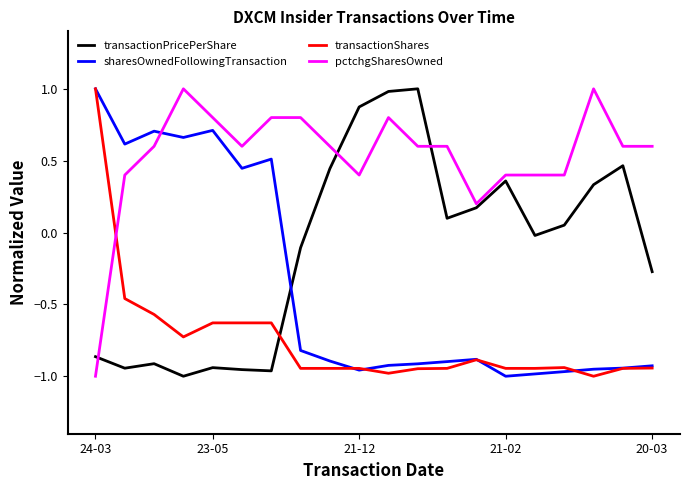

What is the maximum value for pctchgSharesOwned?

1.0